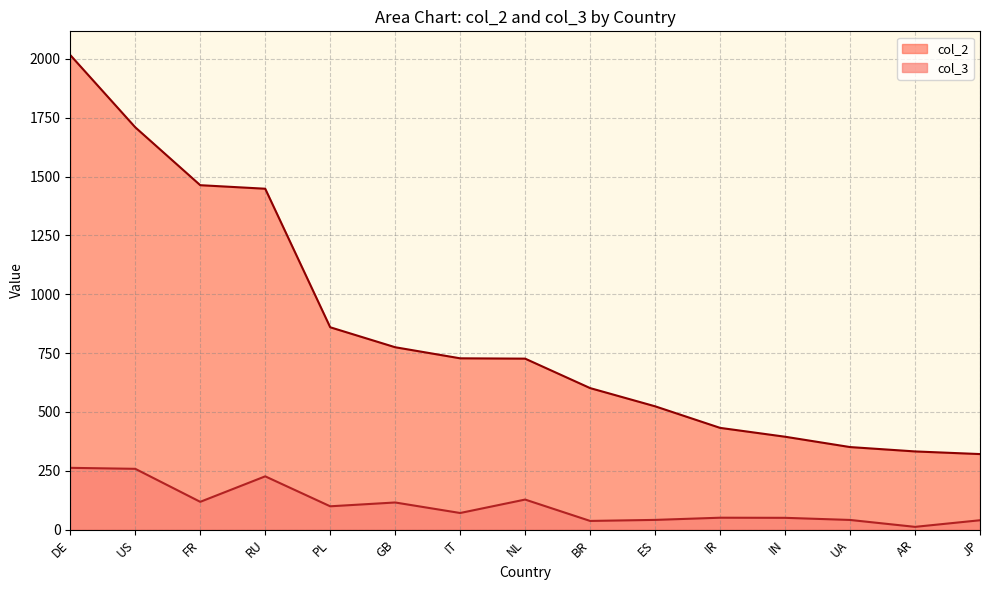

What position from the left is NL?

8